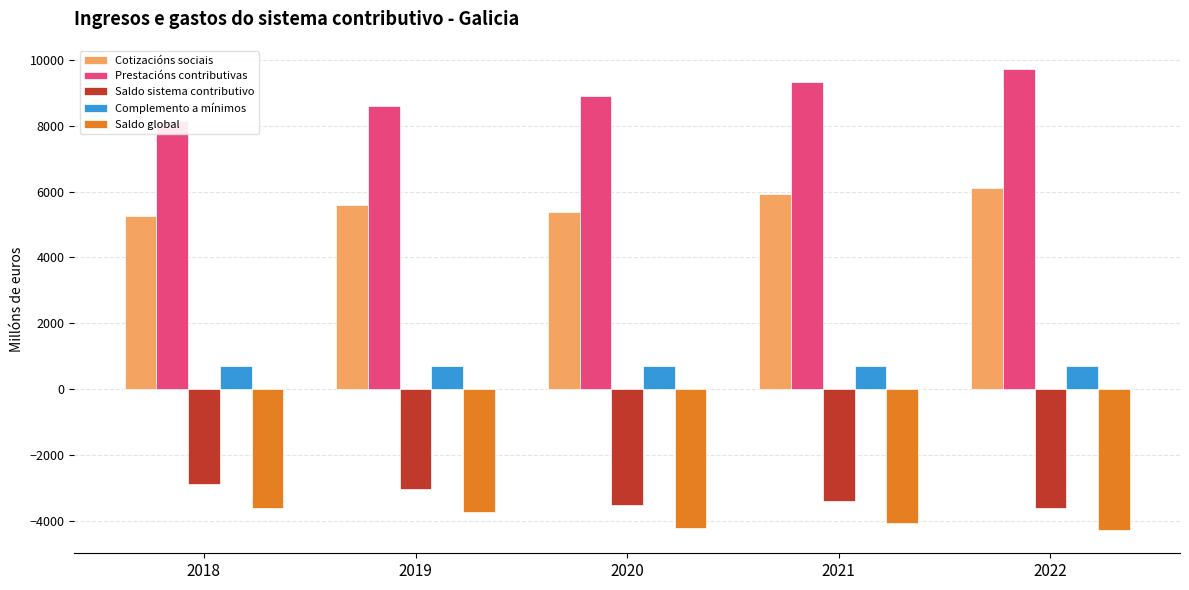

Is the value of Cotizacións sociais at 2019 greater than the value of Prestacións contributivas at 2022?

No